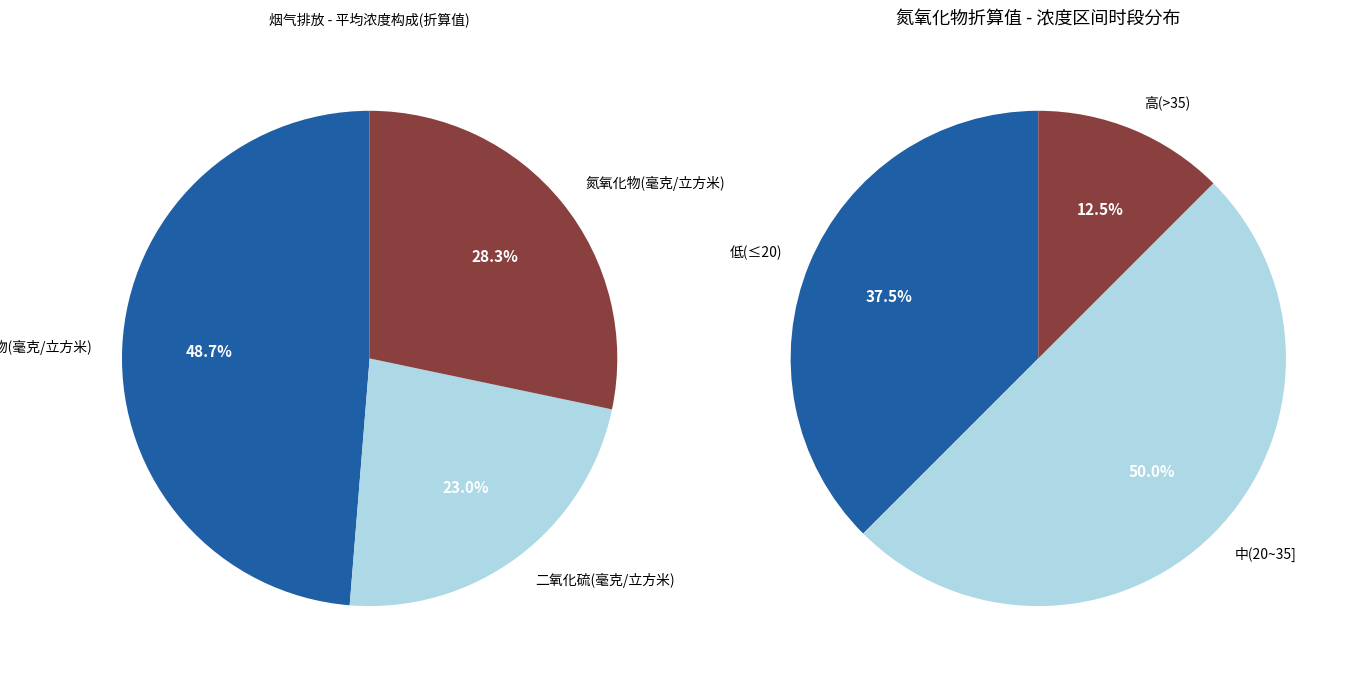

Is 19~20 the majority of the pie?

No